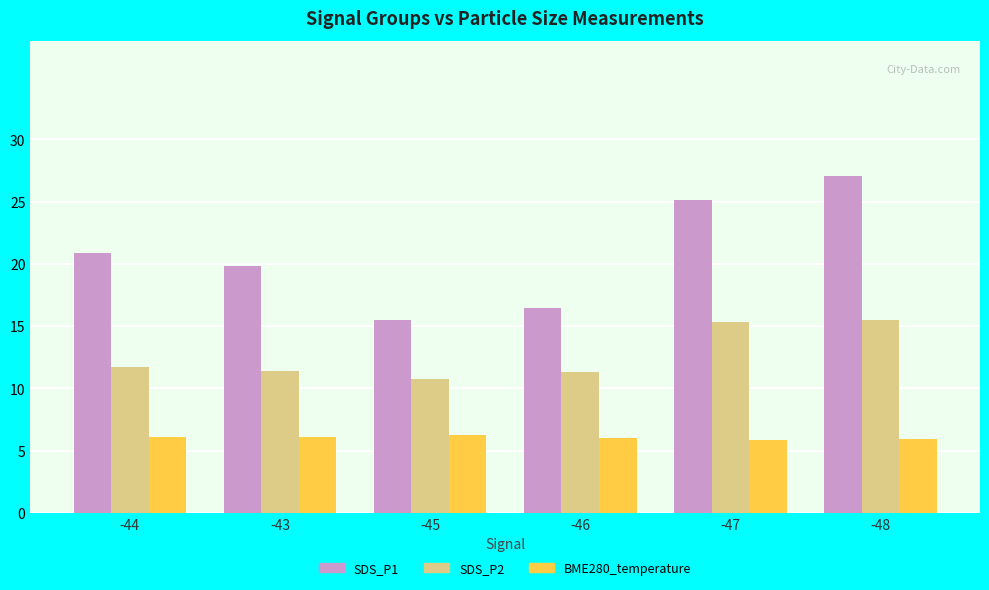

How many categories are shown in the chart?

6